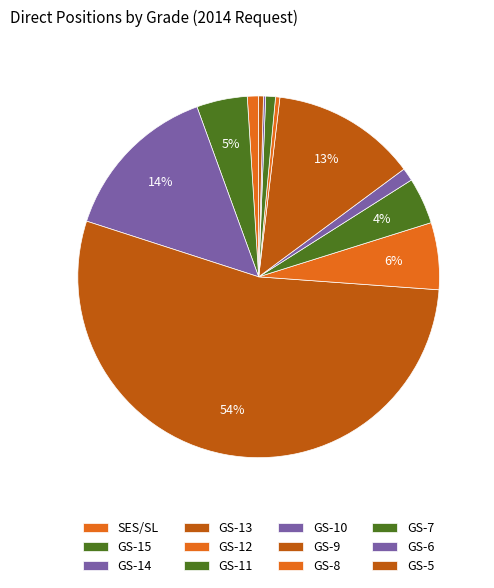

Is it true that GS-13 is 54% of the pie?

True